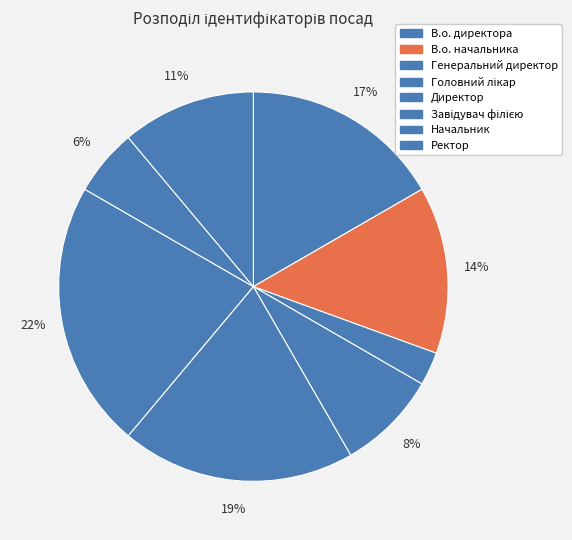

To the nearest percent, what is the combined percentage of Генеральний директор and Завідувач філією?

25%